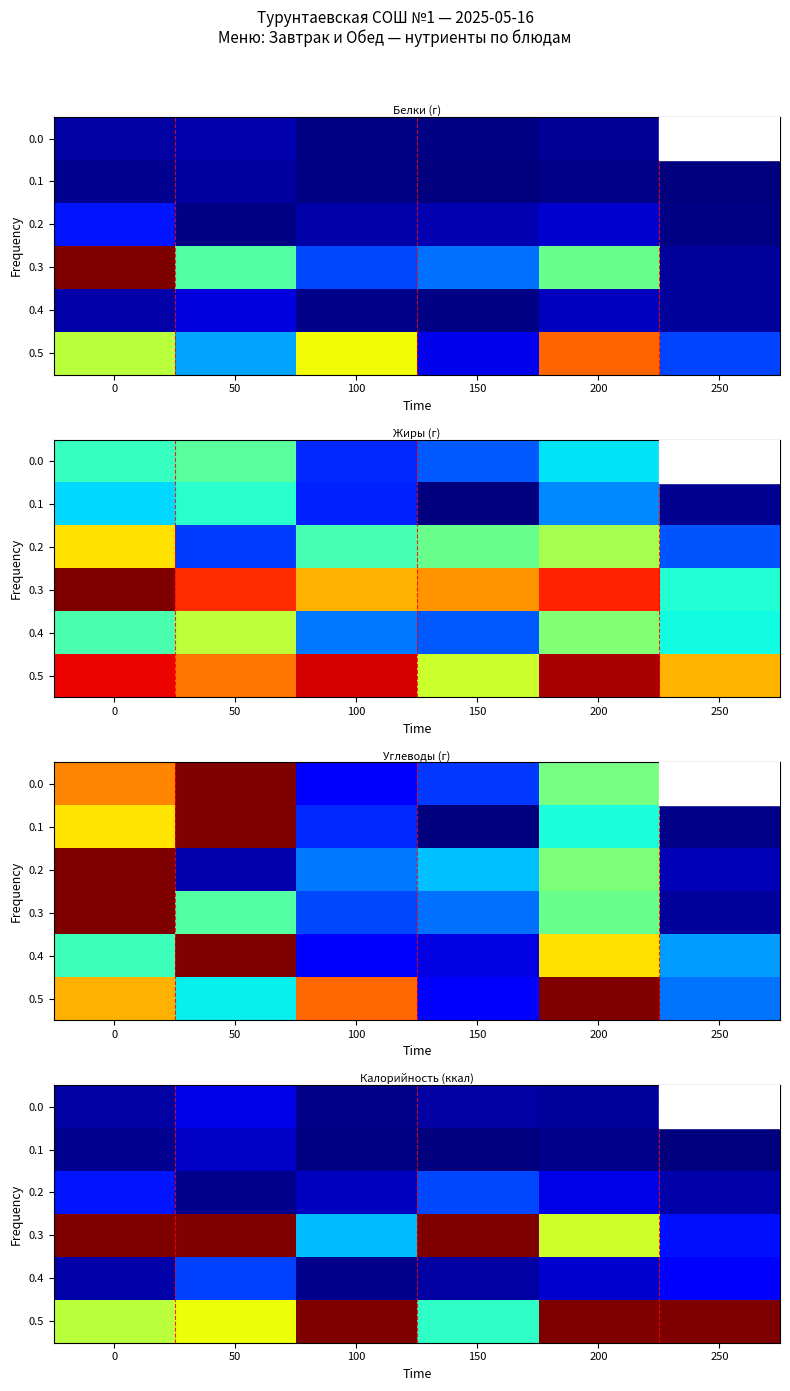

Rank the series by their maximum value, from lowest to highest.

0.1, 0.0, 0.4, 0.2, 0.5, 0.3